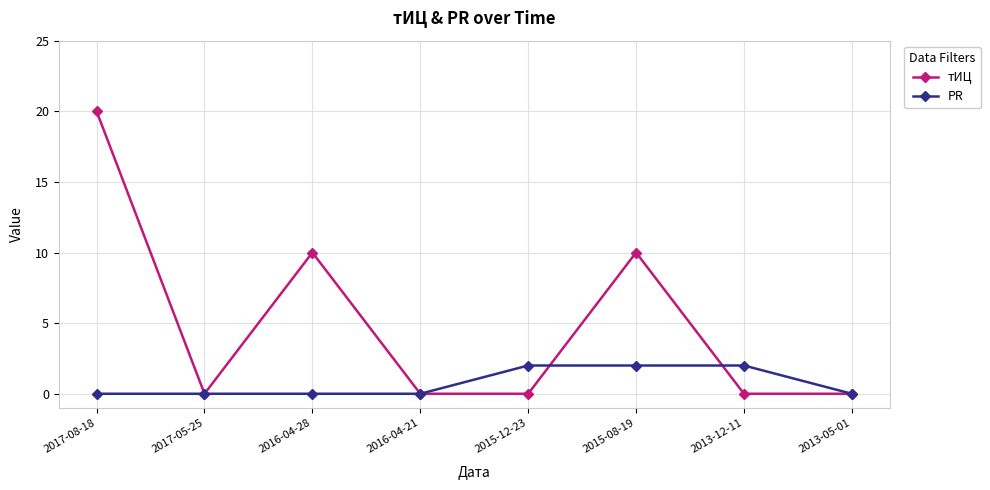

The PR series shows 2 at 2015-08-19. True or false?

True